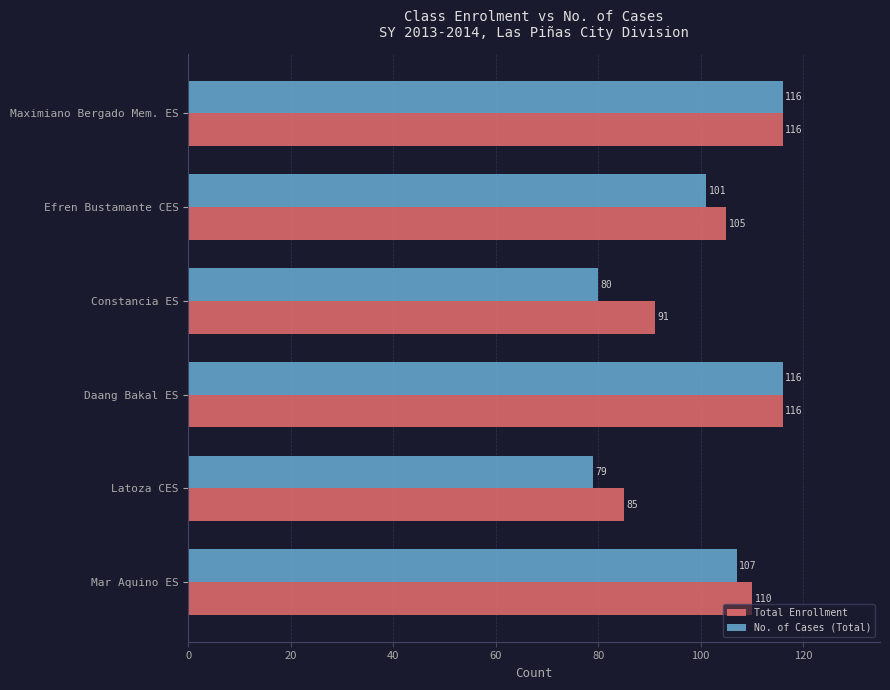

Count the number of data series in this chart.

2